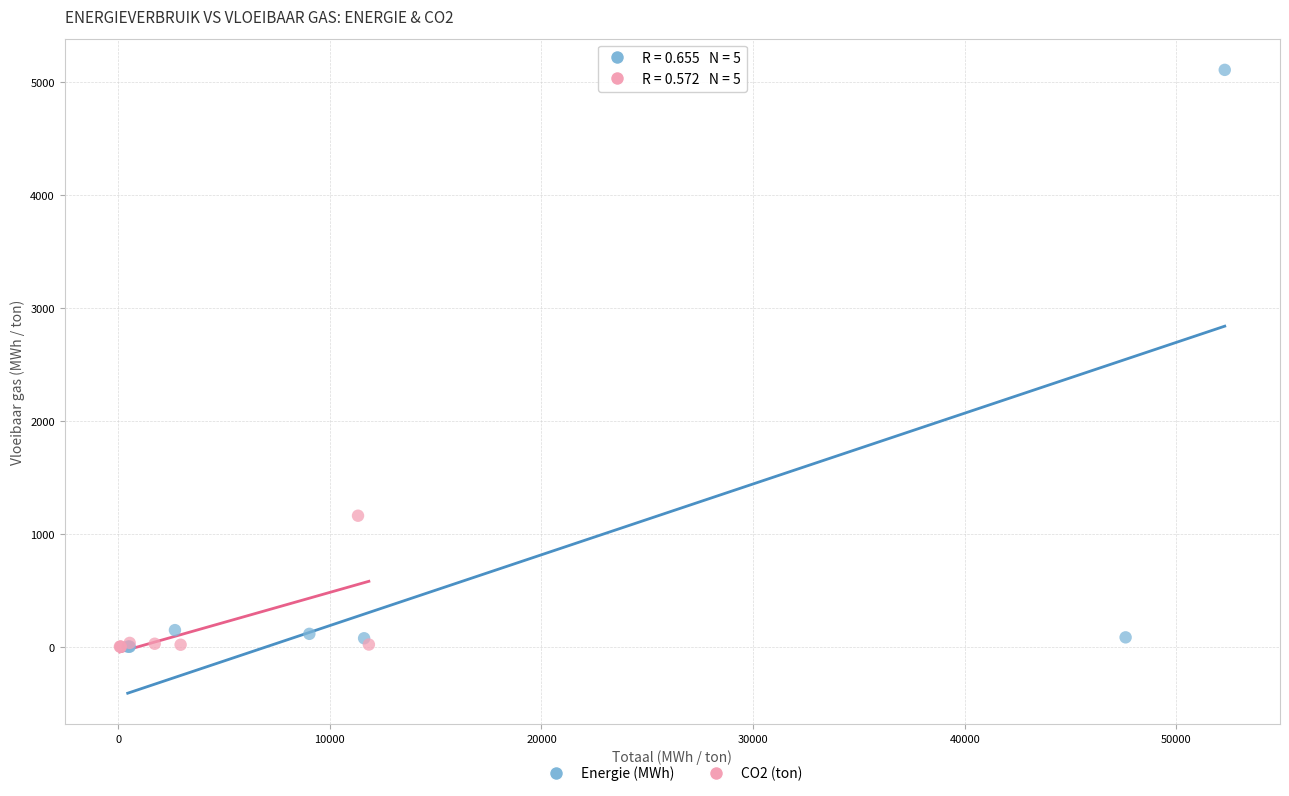

What are all the series names shown in the legend?

Energie (MWh), CO2 (ton)